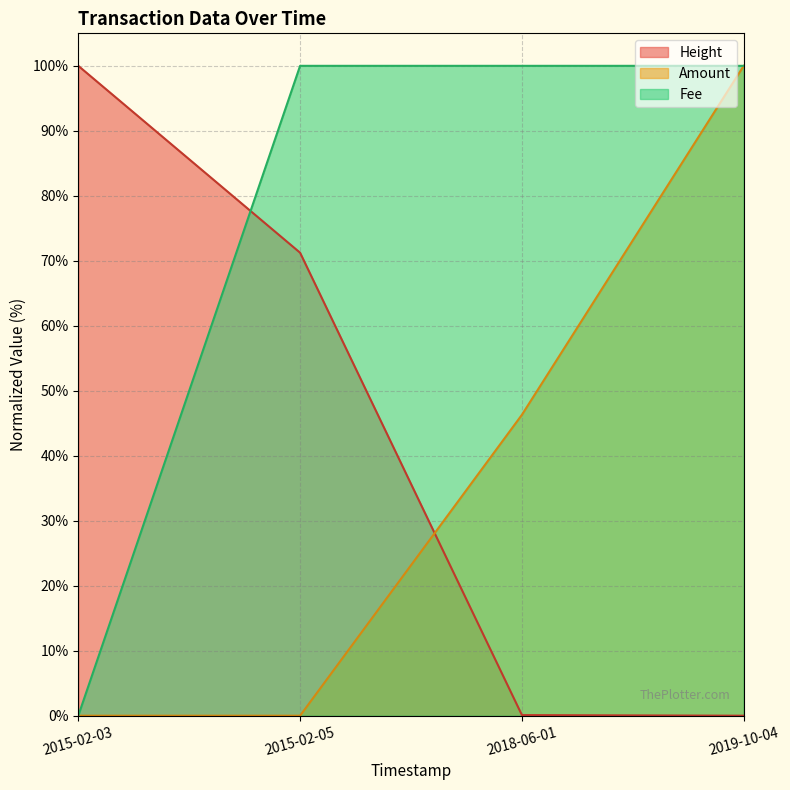

Reading left to right, list all the values displayed in this chart.

Amount: 0.0	0.0	46.3	100.0
Fee: 0.0	100.0	100.0	100.0
Height: 100.0	71.2	0.1	0.0